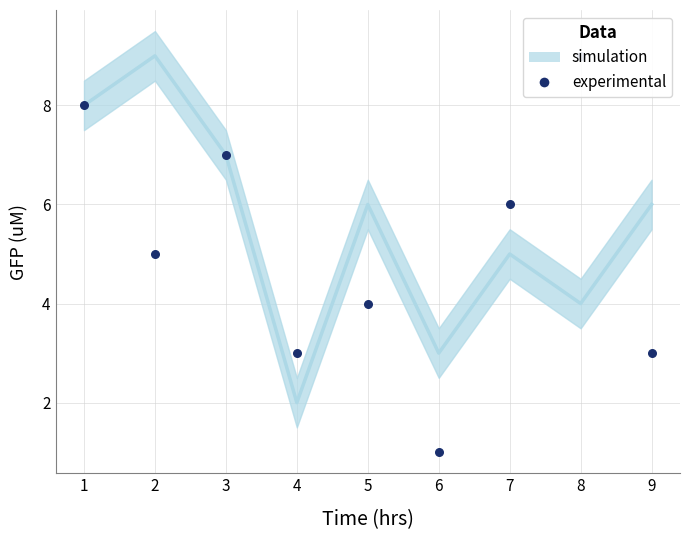

What is the change in value from 1 to 9?

-5